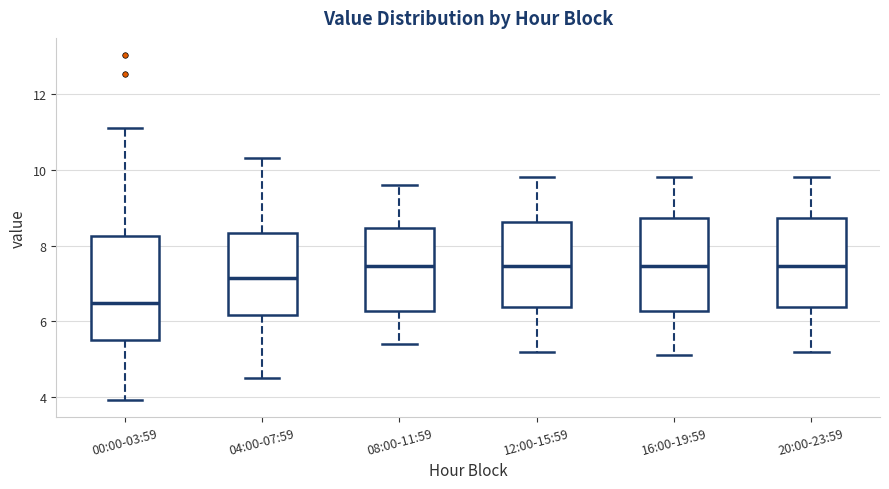

Reading left to right, read every box against the y-axis: the position of its median line, the range the box covers, and the ends of its whiskers. The values are not printed on the chart, so give them approximately, as read against the axis.

00:00-03:59: median 6.4, box 5.6 to 8.2, whiskers 4.0 to 11.2
04:00-07:59: median 7.2, box 6.2 to 8.4, whiskers 4.6 to 10.4
08:00-11:59: median 7.4, box 6.2 to 8.4, whiskers 5.4 to 9.6
12:00-15:59: median 7.4, box 6.4 to 8.6, whiskers 5.2 to 9.8
16:00-19:59: median 7.4, box 6.2 to 8.8, whiskers 5.2 to 9.8
20:00-23:59: median 7.4, box 6.4 to 8.8, whiskers 5.2 to 9.8